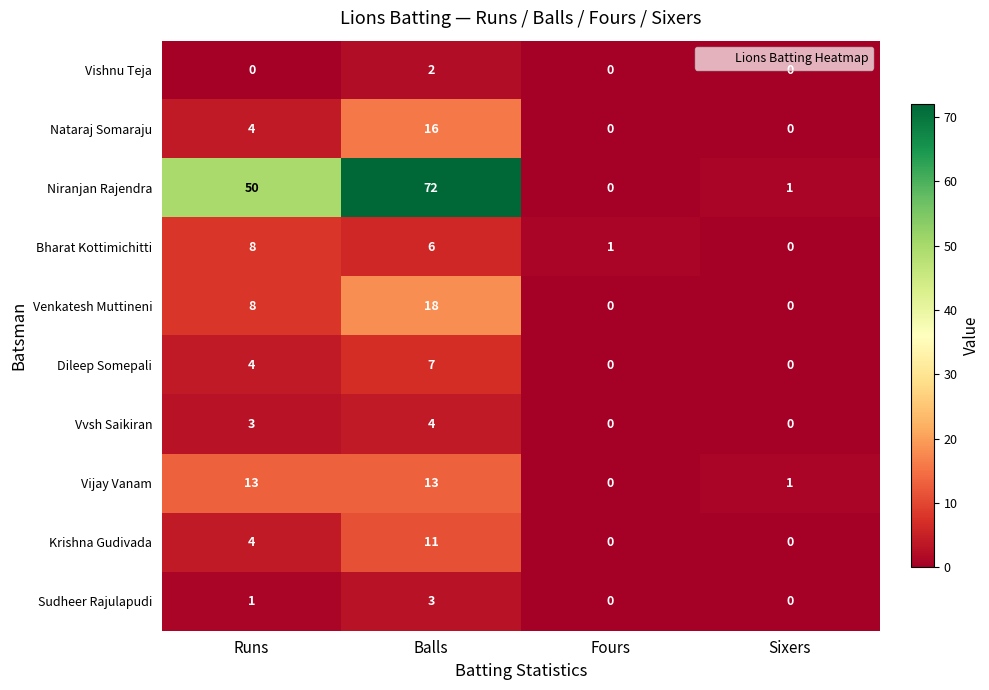

How many values in the Nataraj Somaraju series are below 4?

2